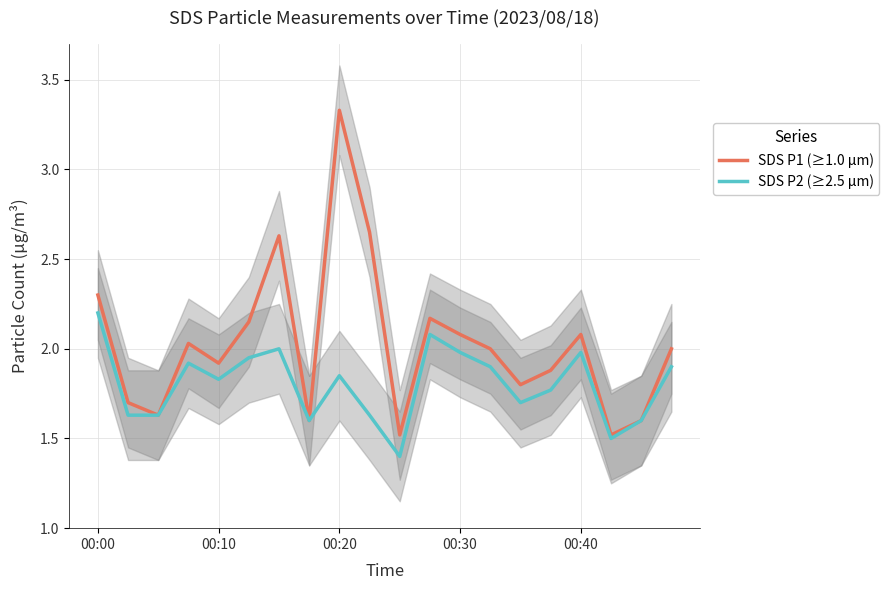

How many values in the SDS P1 (≥1.0 µm) series are below 2?

9